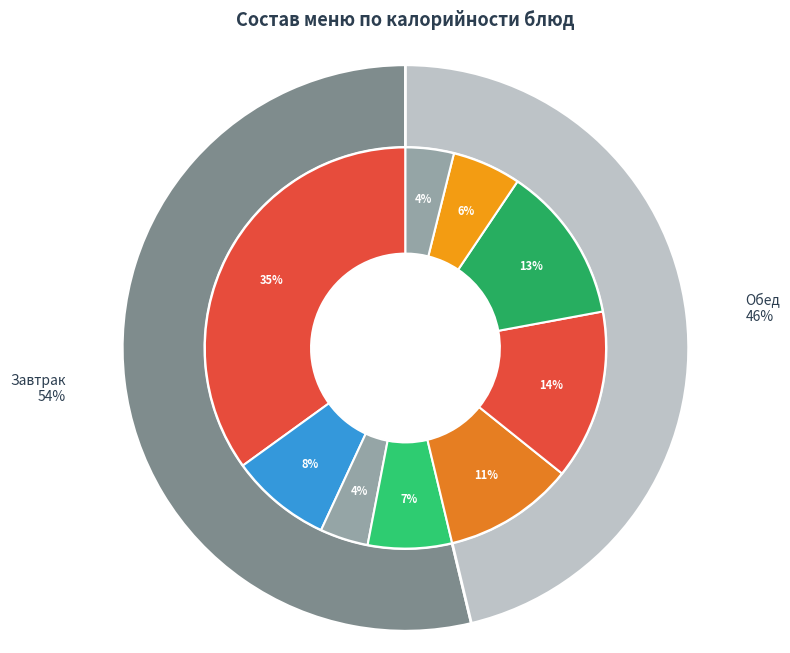

To the nearest percent, what percentage of the pie is Хлеб ржано-пшеничный (обед)?

4%